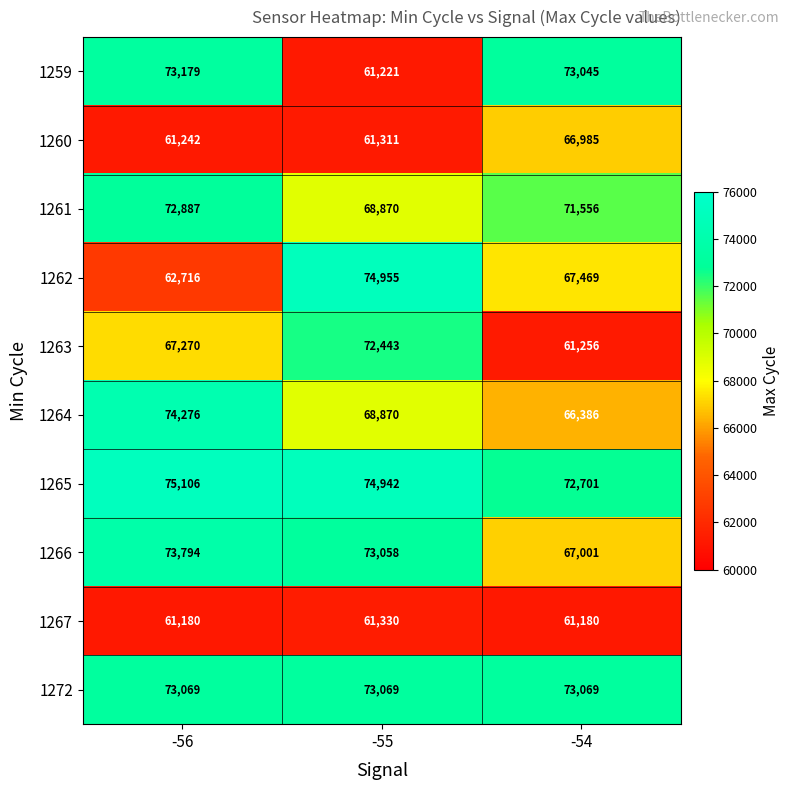

At which label does 1261 reach its peak?

-56